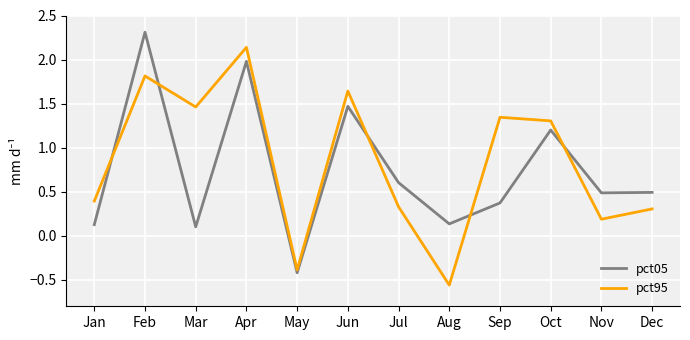

True or false: pct95 has more than 2 points higher than both neighbors.

True